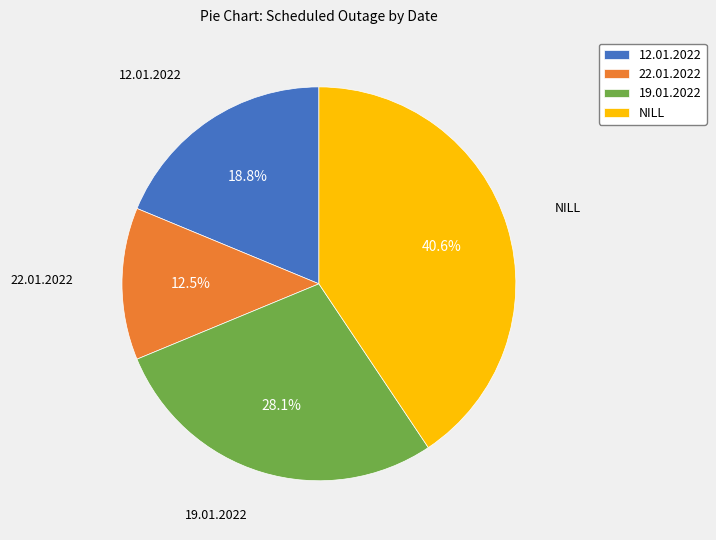

To the nearest percent, what is the combined percentage of NILL and 12.01.2022?

59%